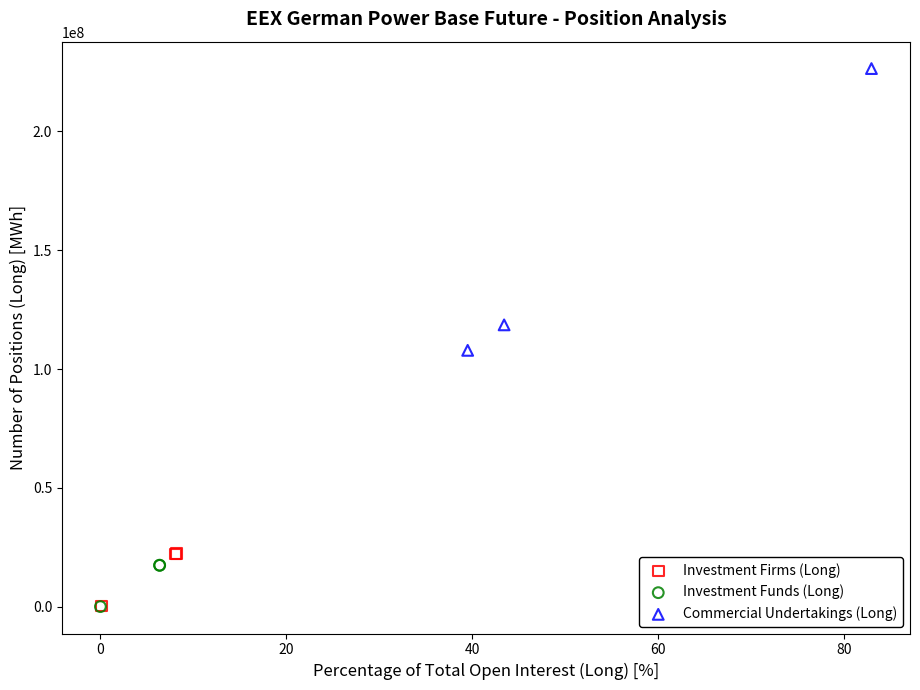

What are all the series names shown in the legend?

Investment Firms (Long), Investment Funds (Long), Commercial Undertakings (Long)